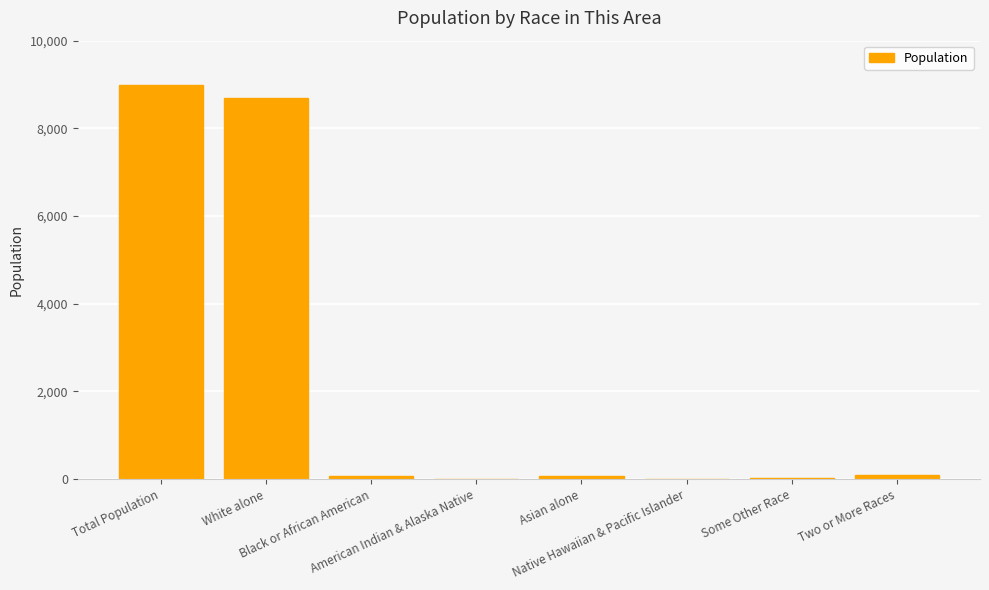

What is the ratio of the value at Two or More Races to the value at Asian alone?

1.5